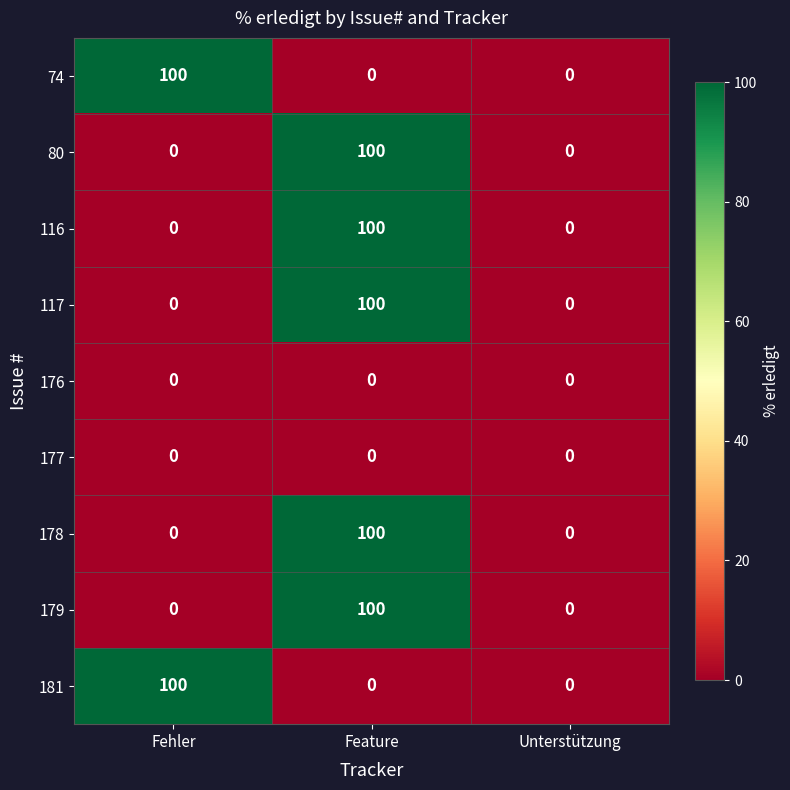

Is it true that 74 equals -53 at Feature?

False